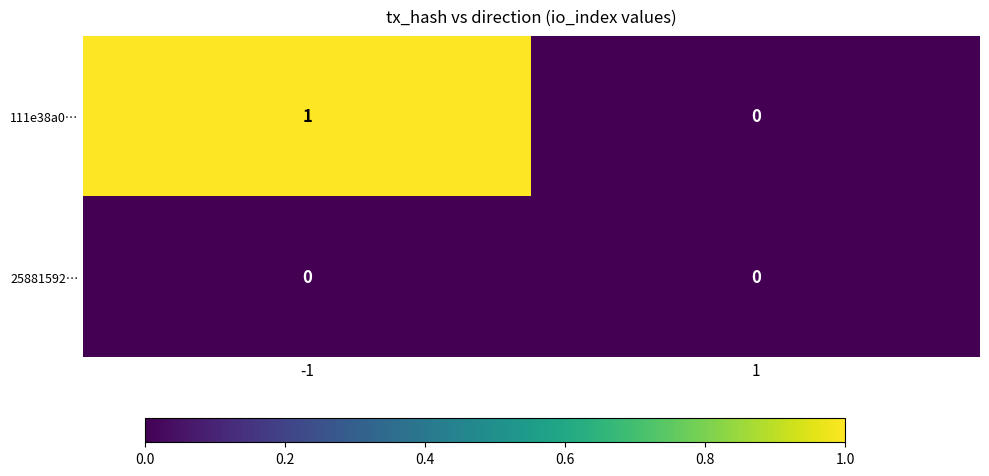

Which series has the largest range (max minus min)?

111e38a0…